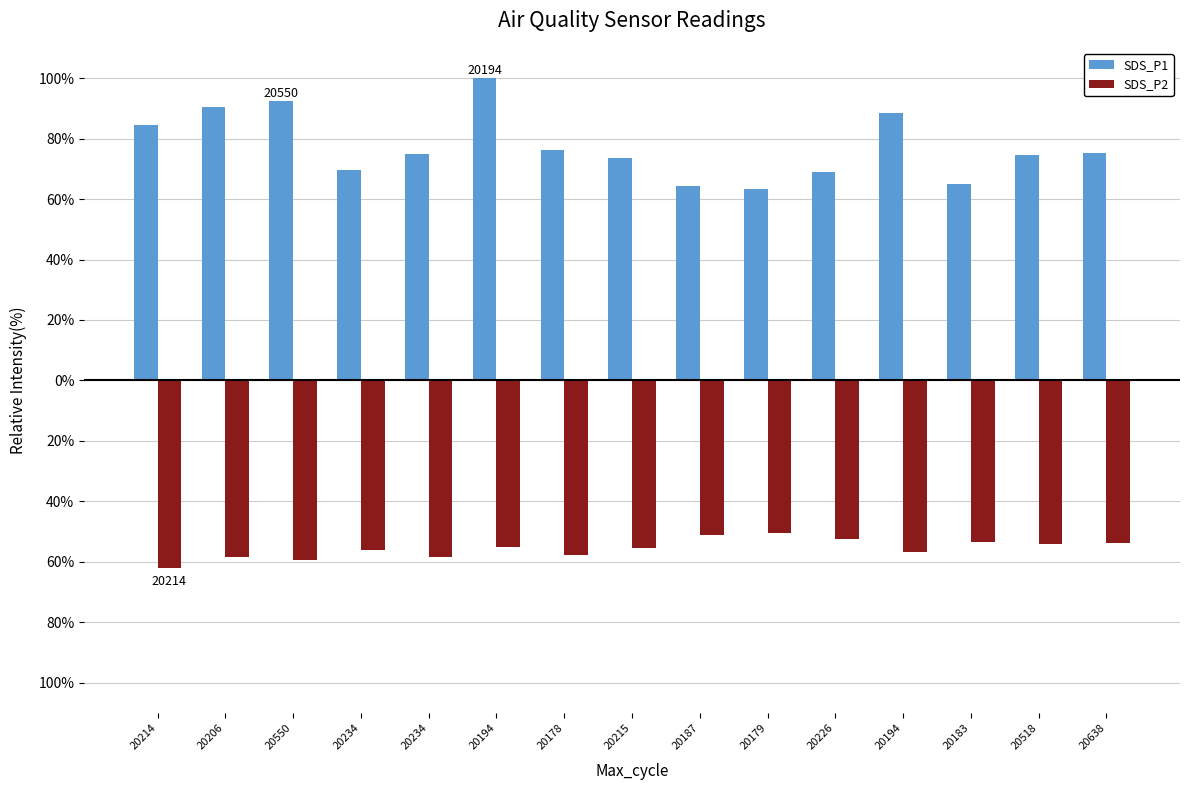

Which category has the lowest value across all series?

20214